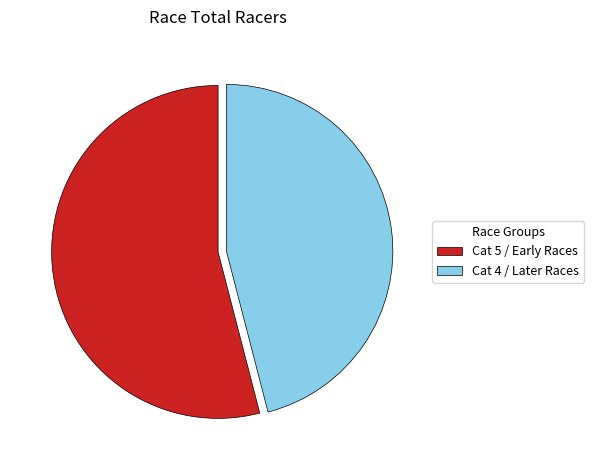

Is the sum of Cat 5 / Early Races and Cat 4 / Later Races greater than half?

Yes